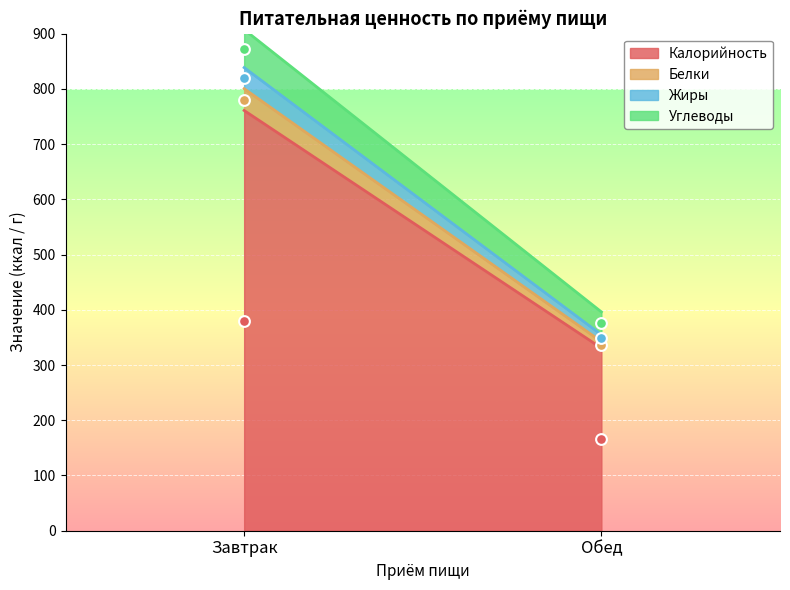

Which series has the widest spread of Y values?

Калорийность